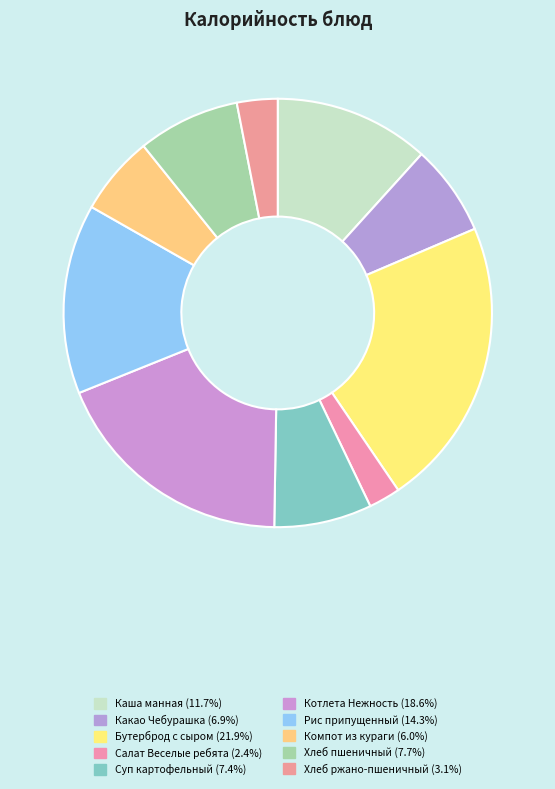

Is the sum of Салат Веселые ребята and Котлета Нежность greater than half?

No